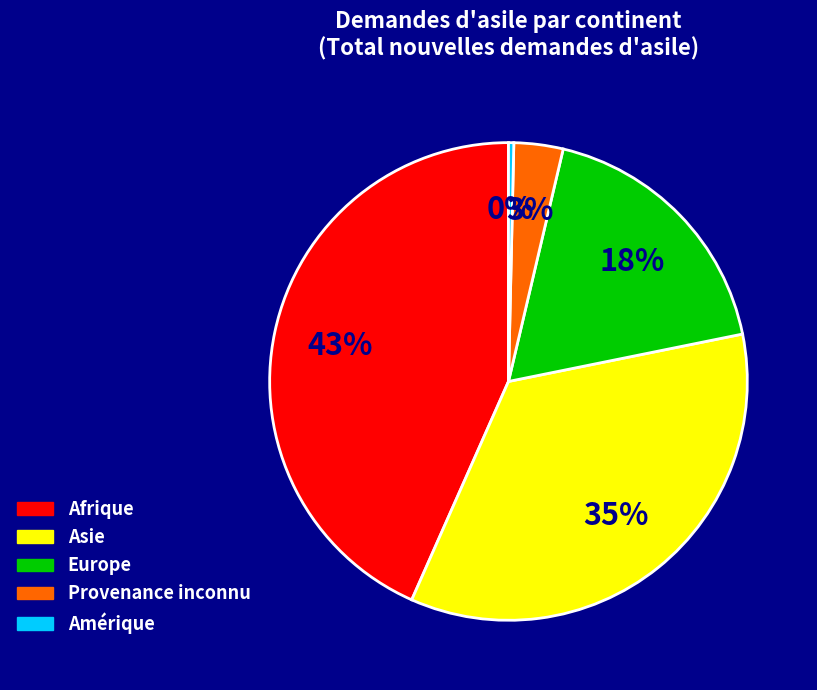

To the nearest percent, what is the average slice percentage?

20%